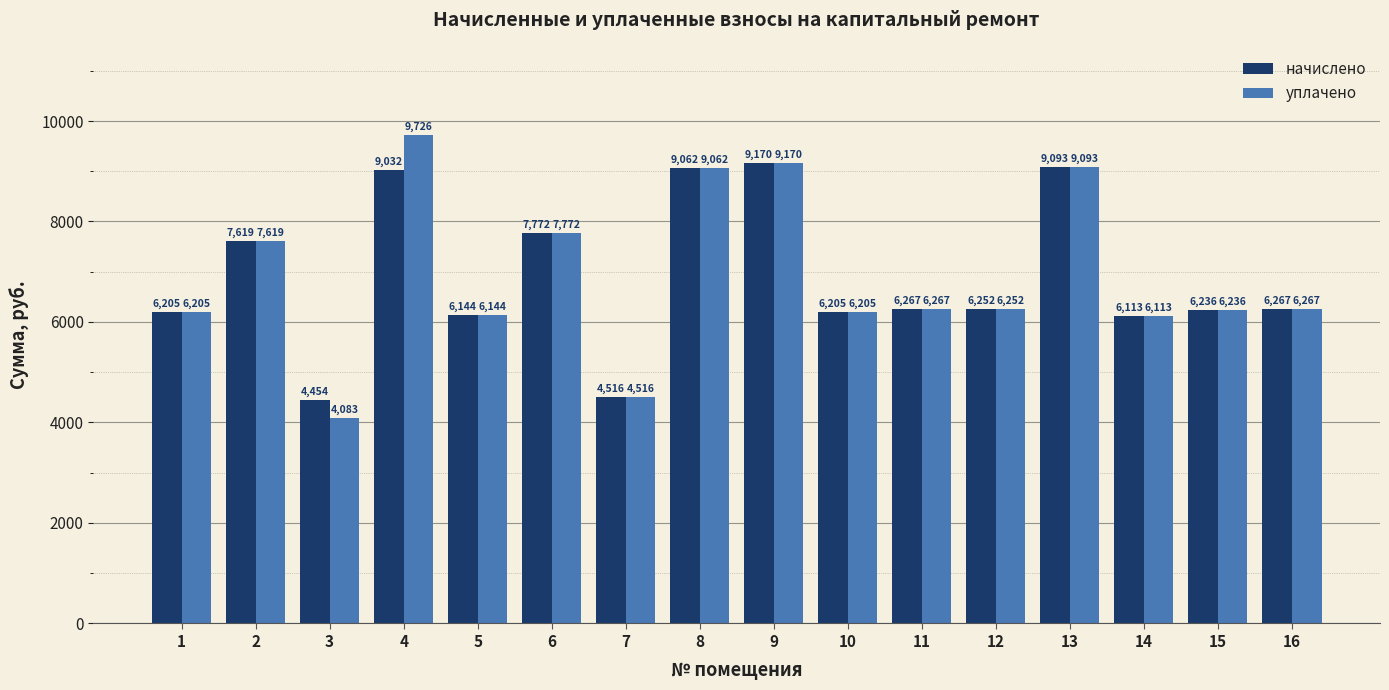

At which label does уплачено first exceed 6266?

2